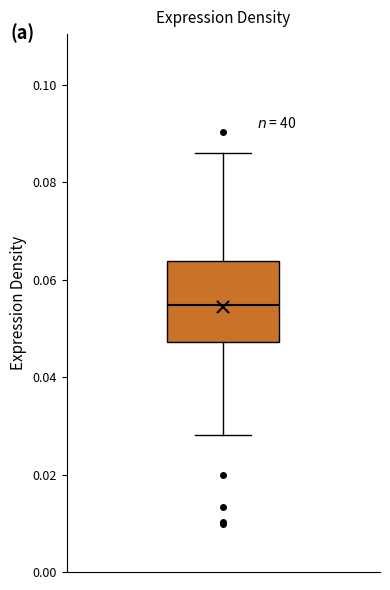

Read this box plot against the y-axis: the position of the median line, the range covered by the box, and the ends of both whiskers. The values are not printed on the chart, so give them approximately, as read against the axis.

median 0.054, box 0.048 to 0.064, whiskers 0.028 to 0.086